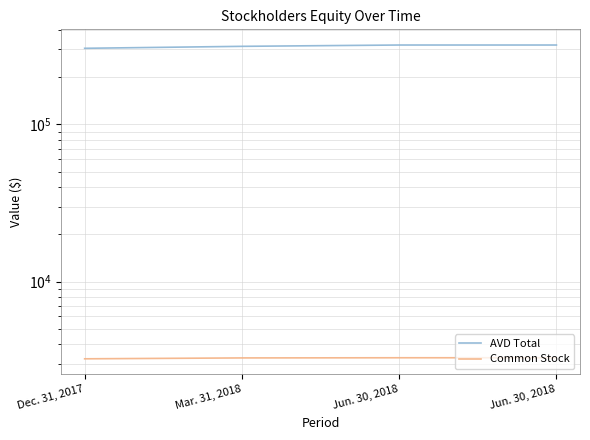

What are all the series names shown in the legend?

AVD Total, Common Stock